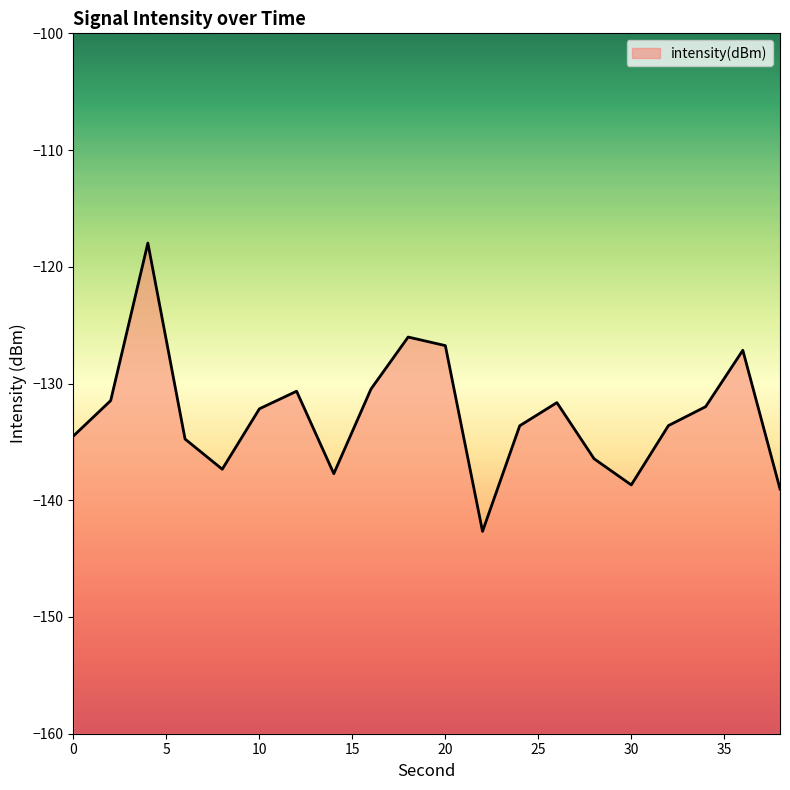

True or false: the data shows -134.5 at 0.

True